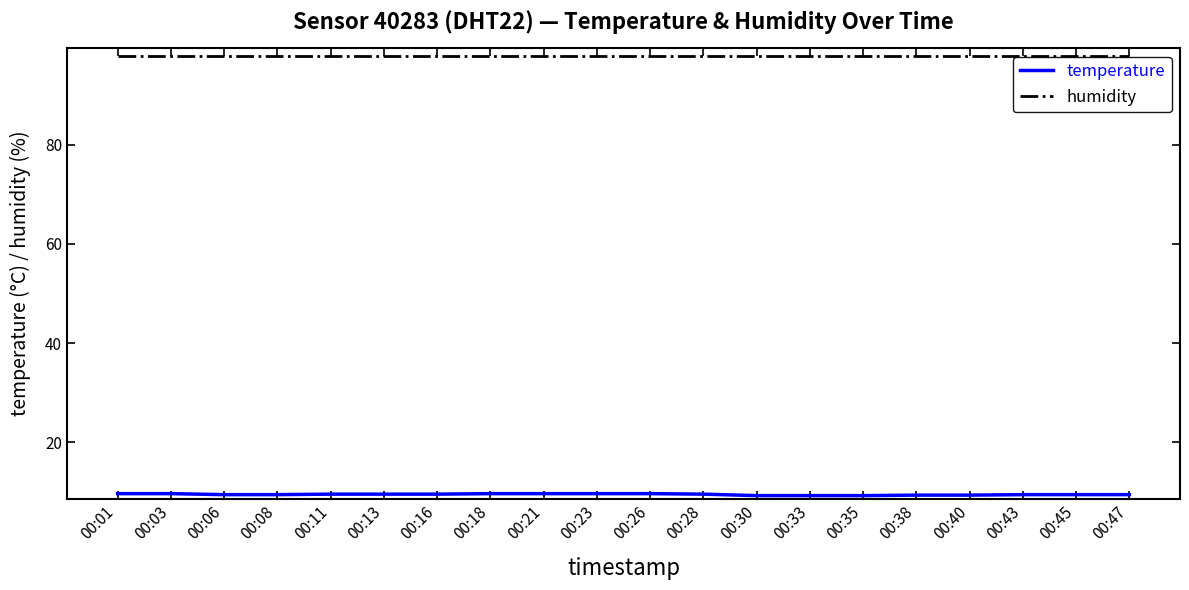

True or false: temperature and humidity cross at least once.

False